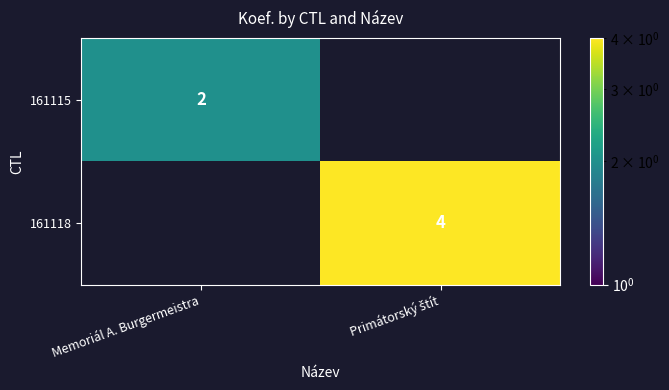

How many data points does each series have?

2